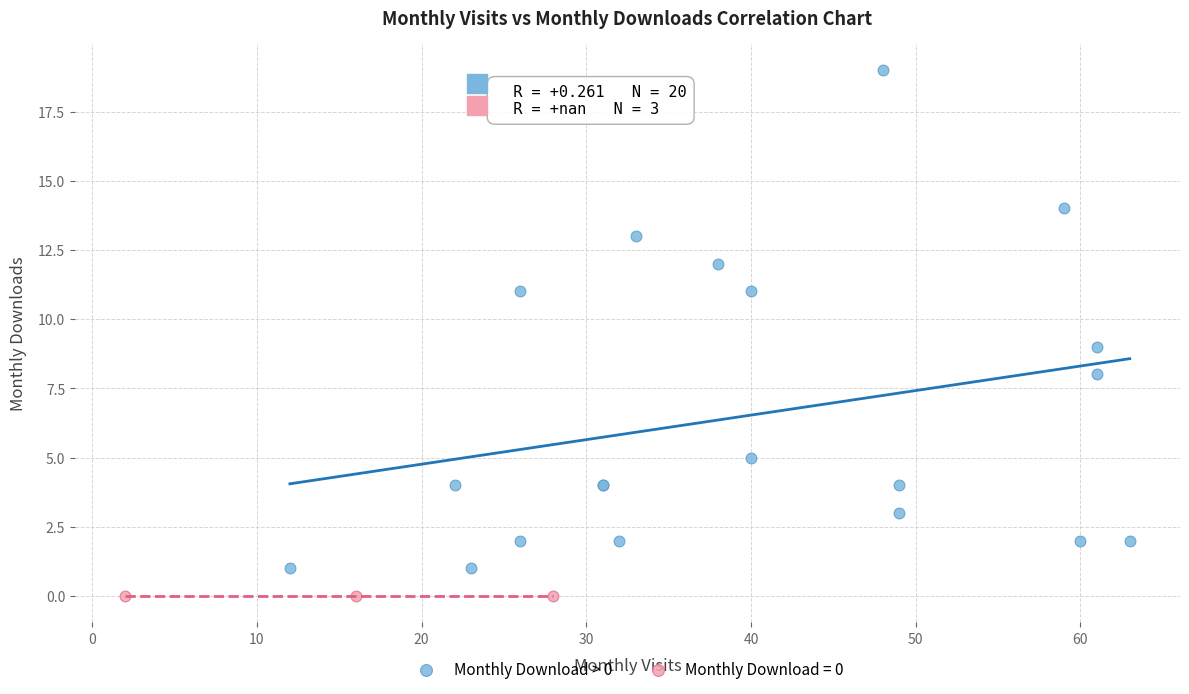

Which series reaches the minimum Y coordinate?

Monthly Download = 0